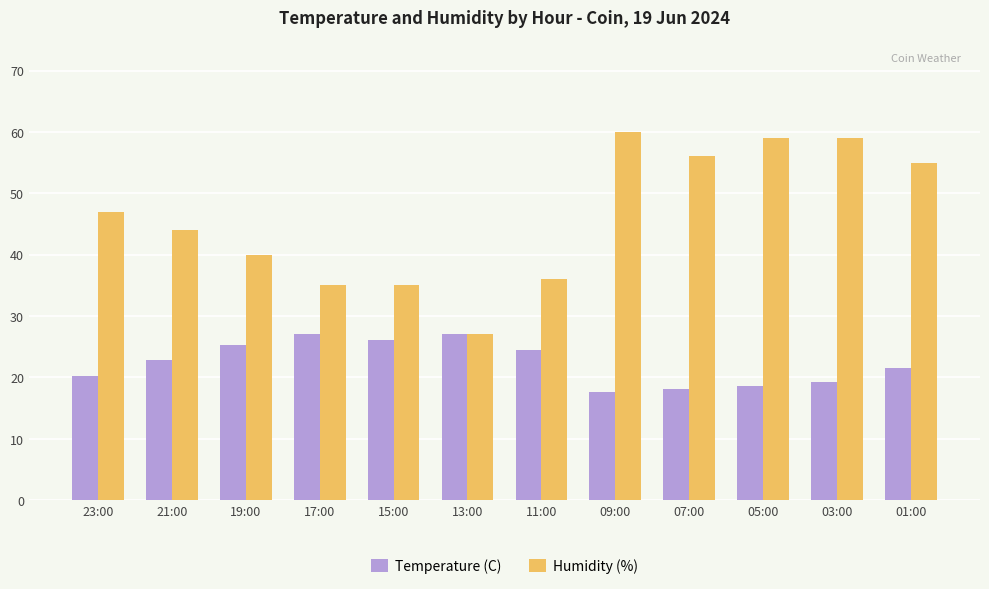

At 19:00, list the series in order from smallest to largest.

Temperature (C), Humidity (%)